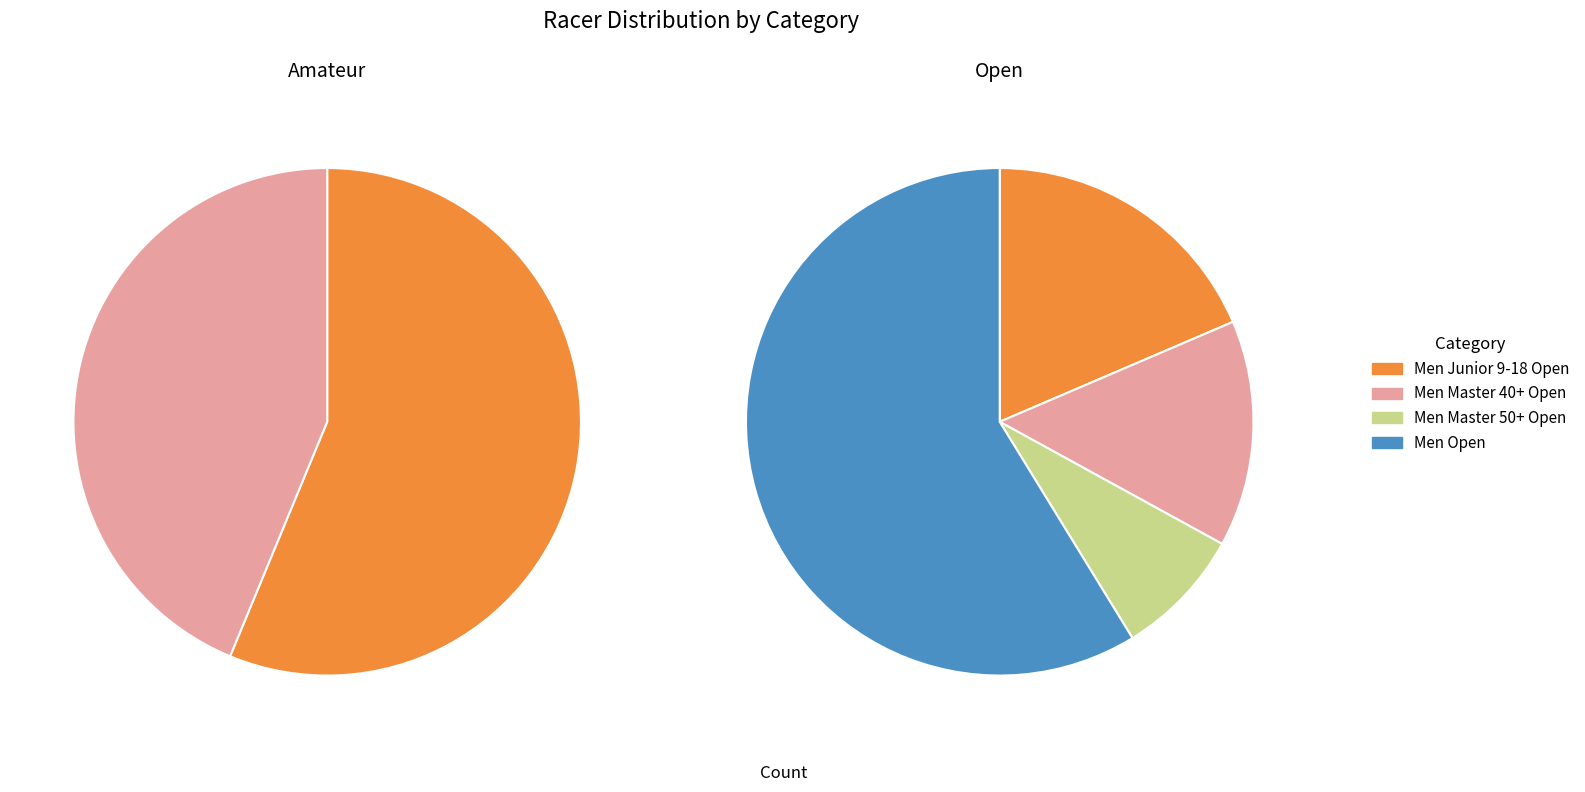

Count the number of slices in the pie.

4